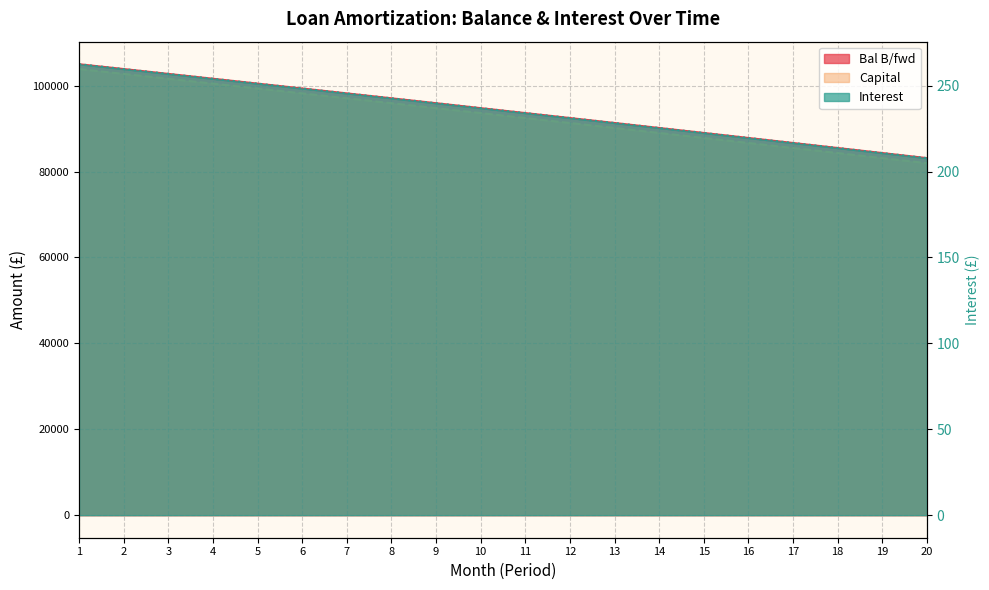

What is the value of the Capital point at the 8th from the left?

95921.7